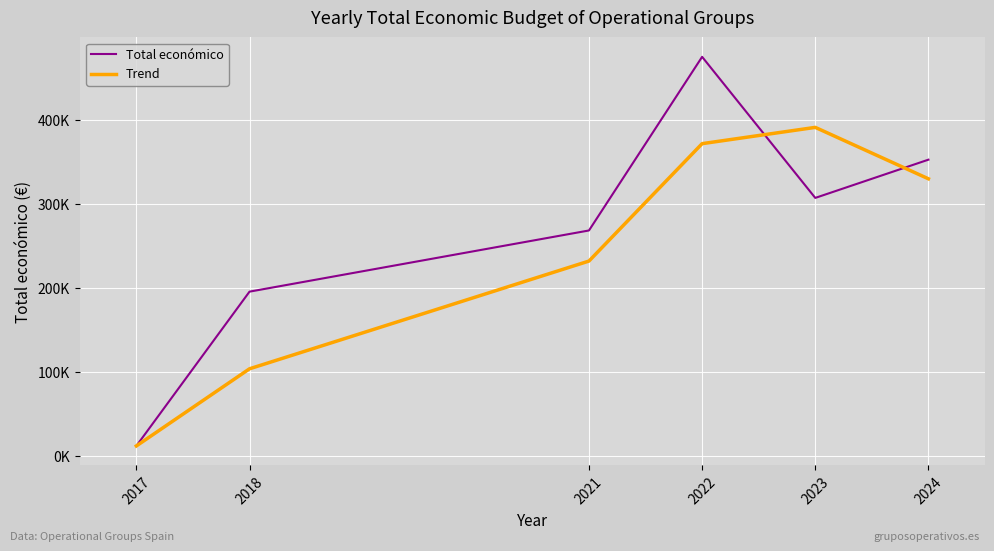

What are all the series names shown in the legend?

Total económico, Trend